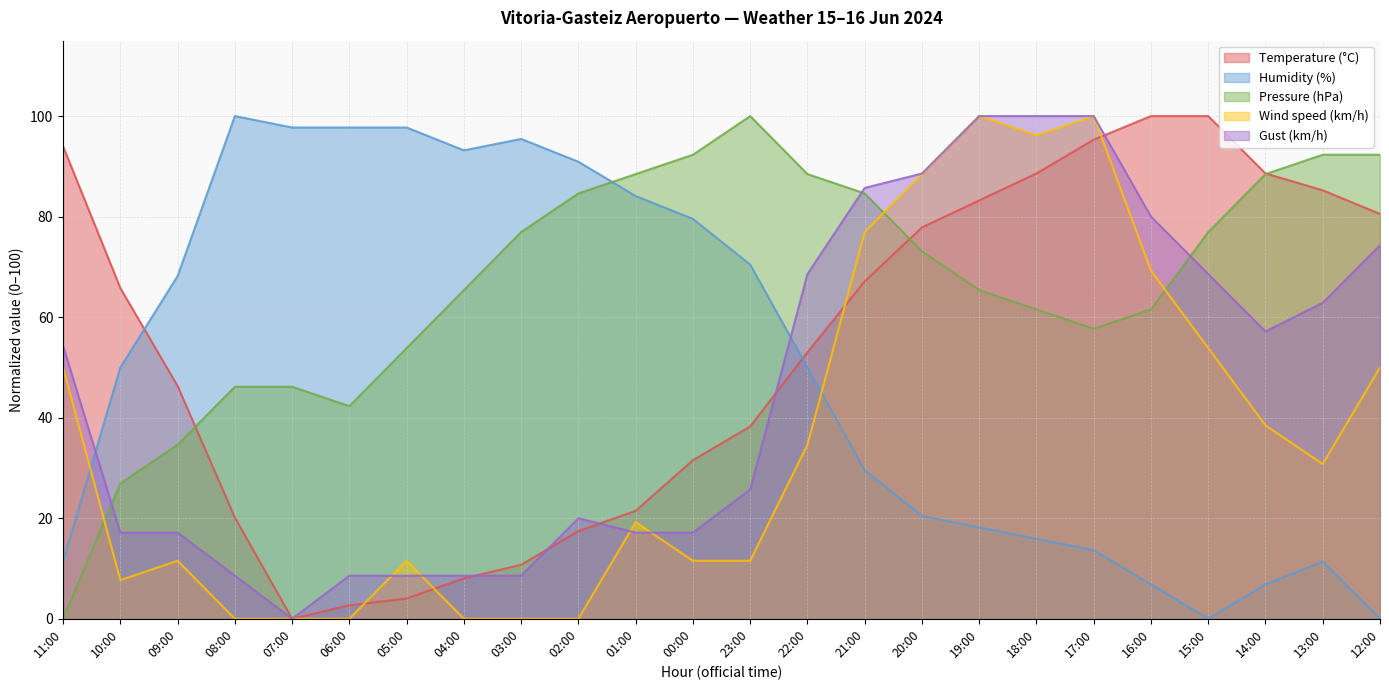

At how many categories does at least one series exceed 62?

24